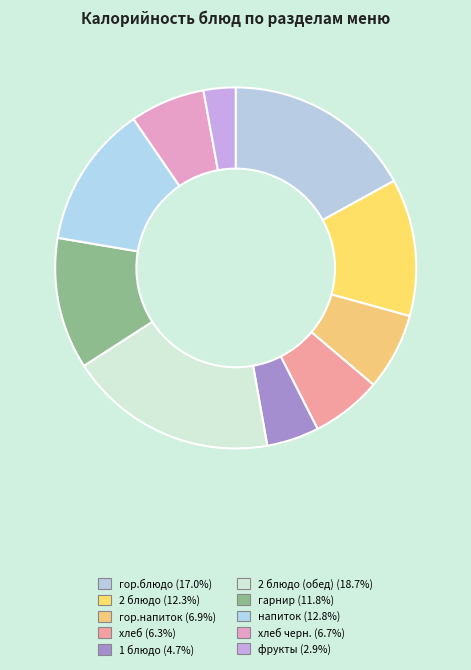

How many segments does this pie chart have?

10